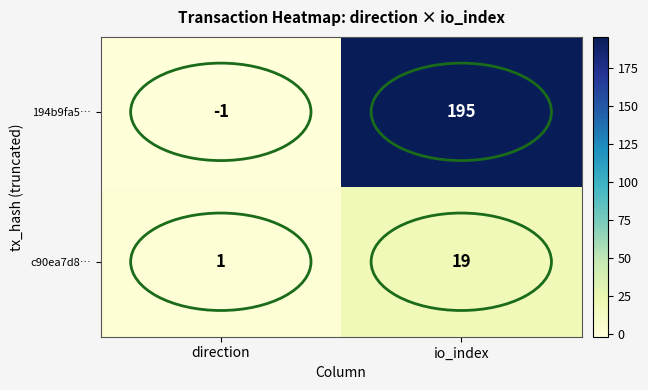

The c90ea7d8… series shows 33 at io_index. True or false?

False